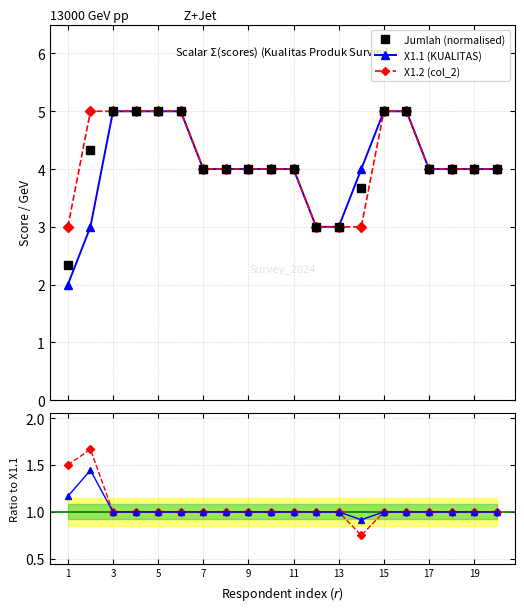

How many interior local peaks does the Jumlah / X1.1 series have?

1